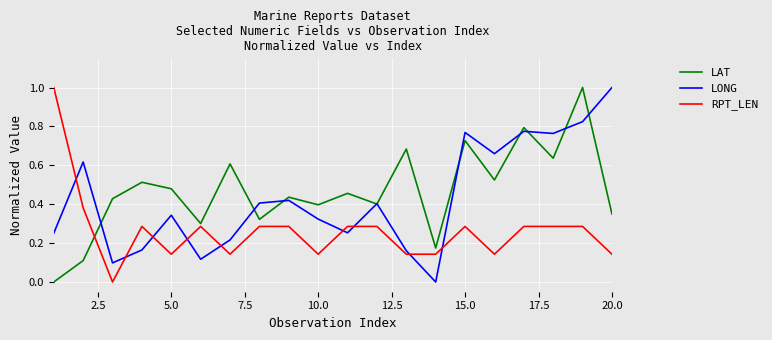

Which series ends up on top after the final intersection of LAT and RPT_LEN?

LAT